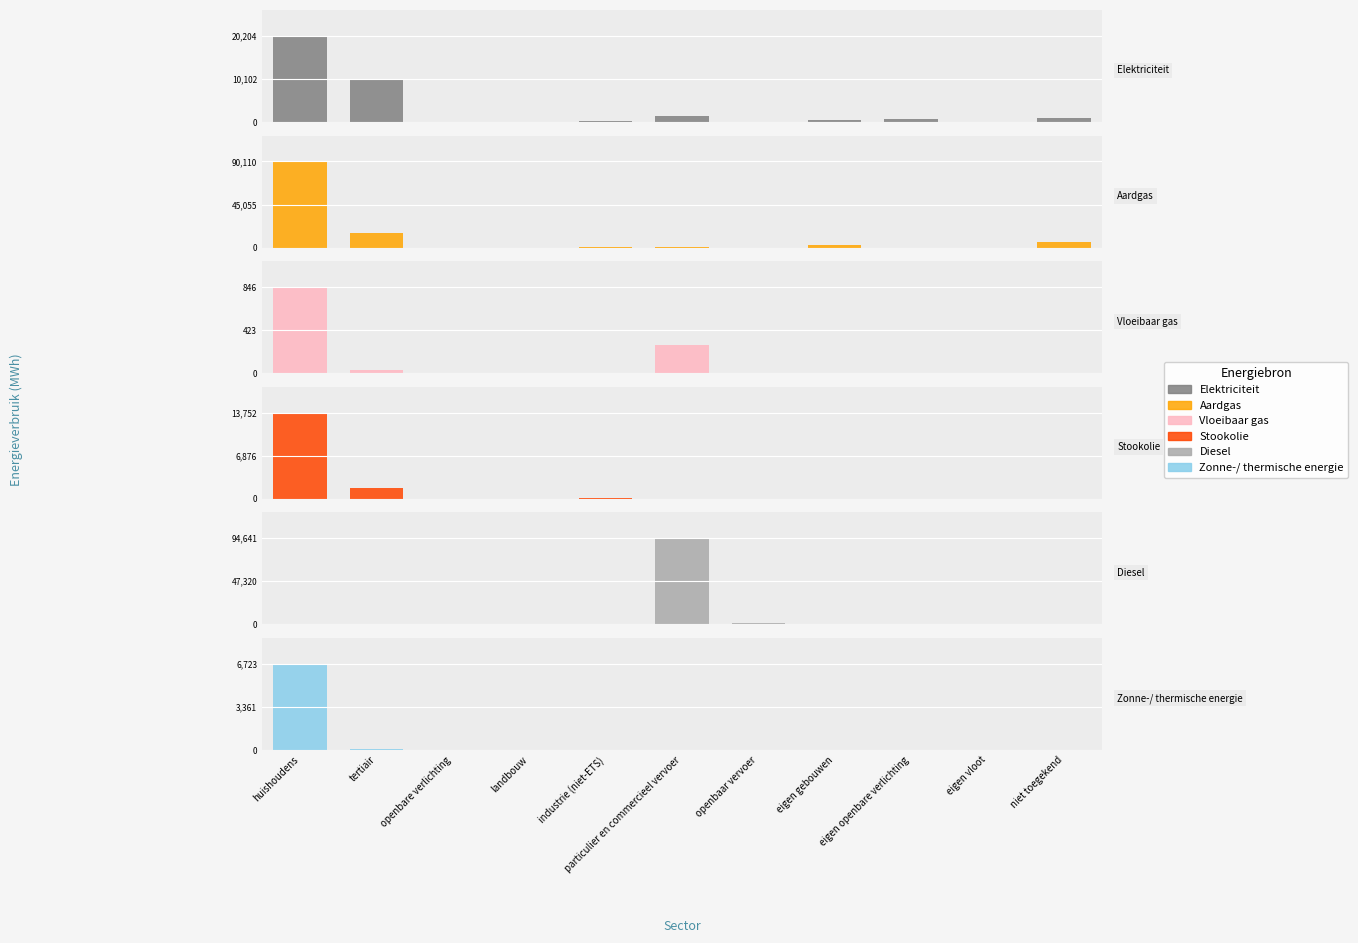

What is the label of the 9th bar from the right?

openbare verlichting